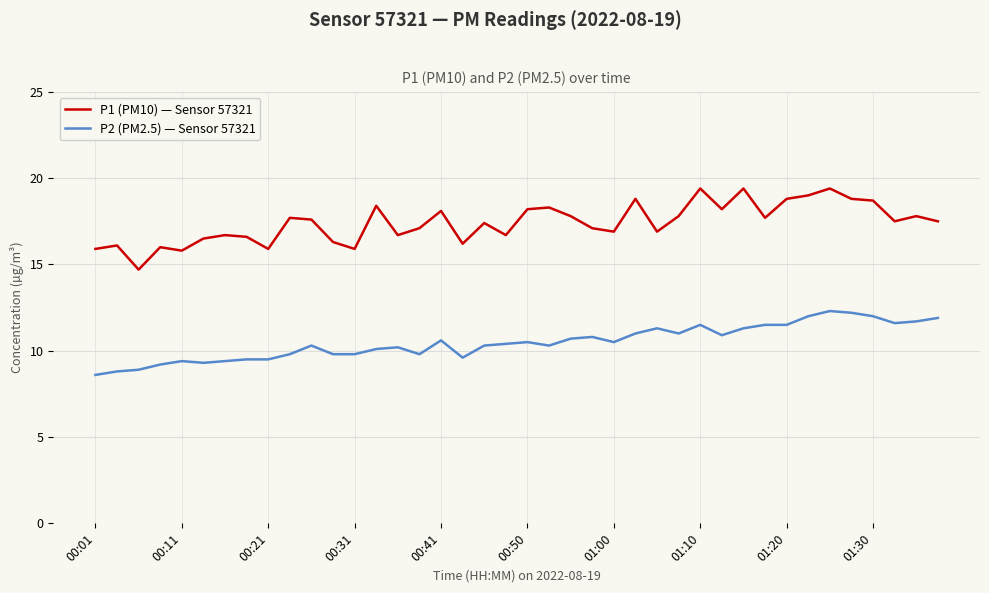

What is the difference between the second highest and minimum values in the P2 (PM2.5) — Sensor 57321 series?

3.6